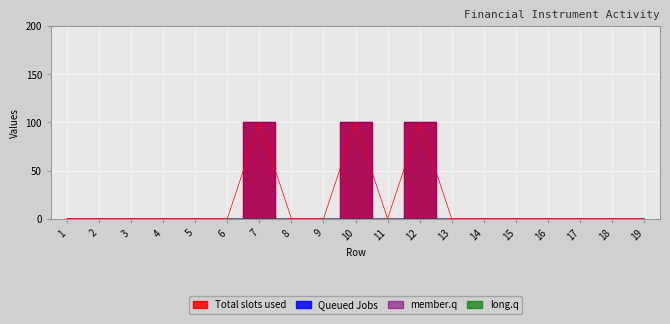

How many categories are shown in the chart?

19